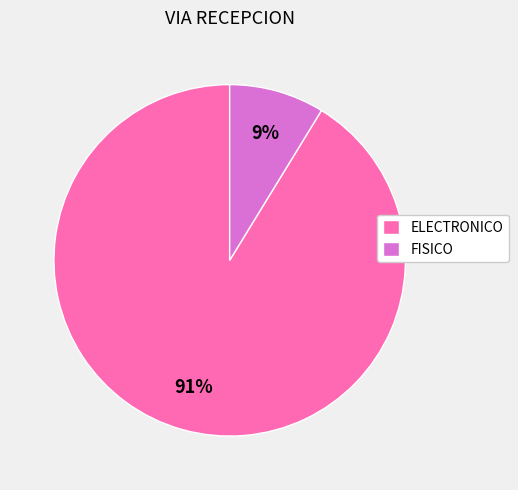

Rank the categories by value from lowest to highest.

FISICO, ELECTRONICO